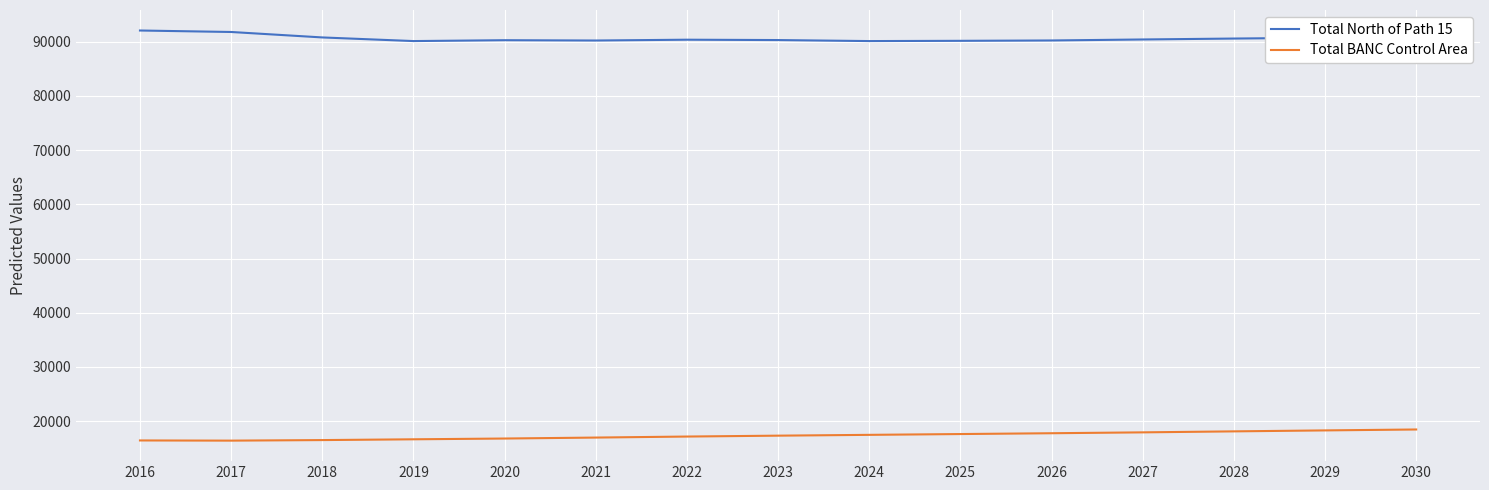

What is the maximum value for Total North of Path 15?

92042